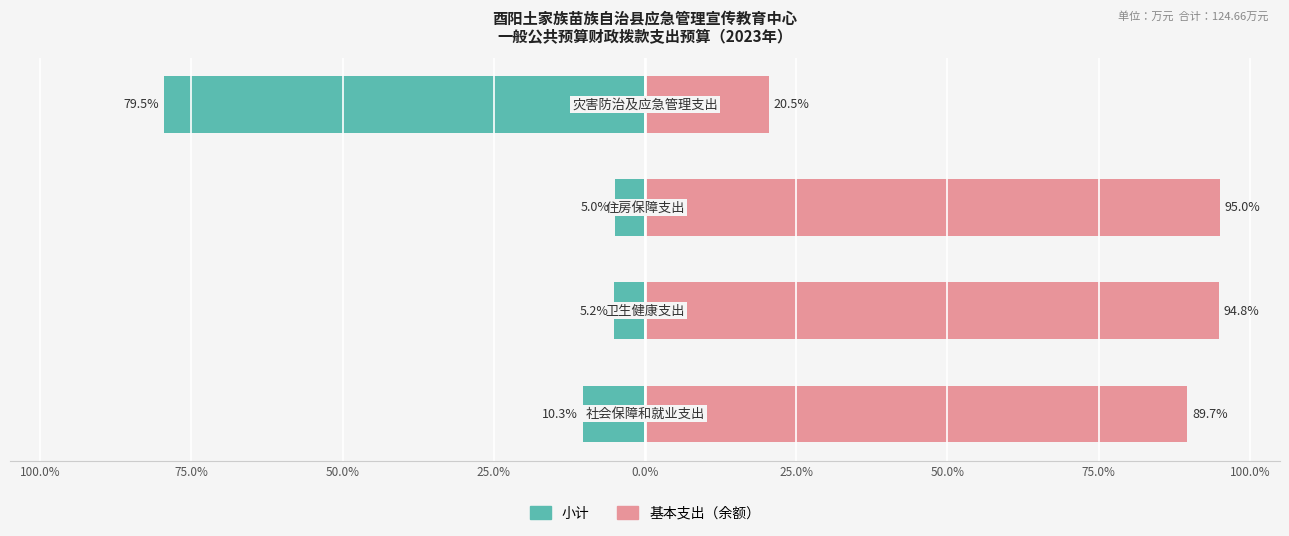

Reading left to right, transcribe all the data shown in this chart.

小计: 100.0%=-10.3	75.0%=-5.2	50.0%=-5.0	25.0%=-79.5
基本支出（余额）: 100.0%=89.7	75.0%=94.8	50.0%=95.0	25.0%=20.5